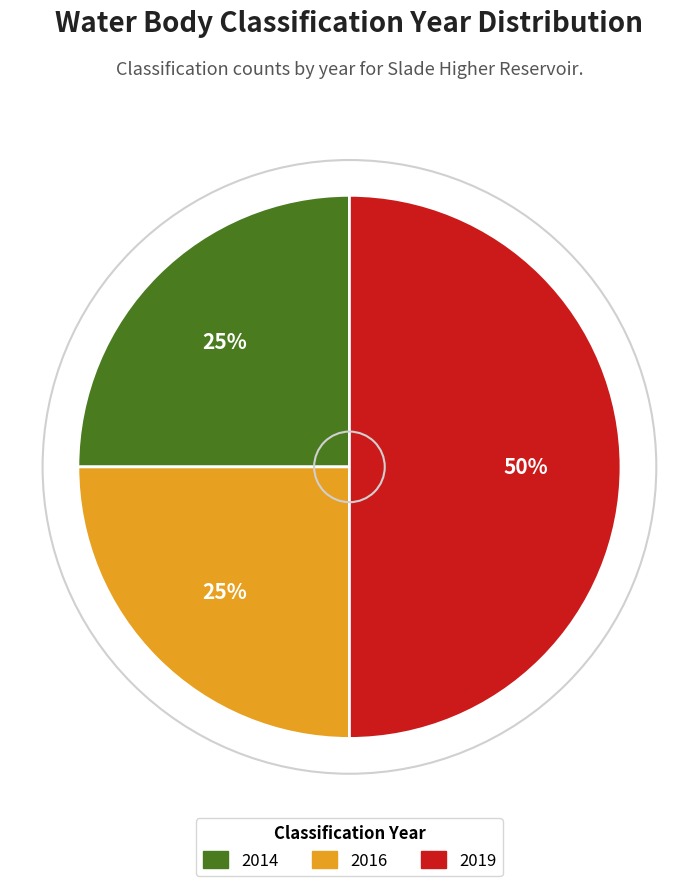

To the nearest percent, what is the combined percentage of 2016 and 2019?

75%